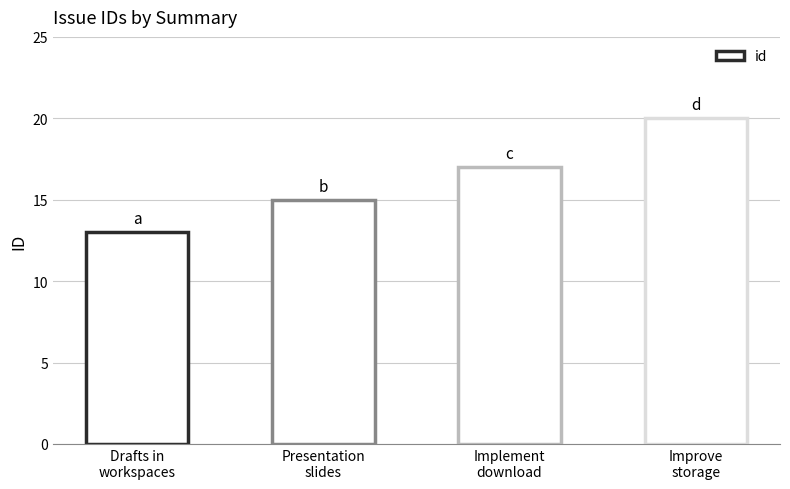

Reading left to right, transcribe all the data shown in this chart.

13	15	17	20